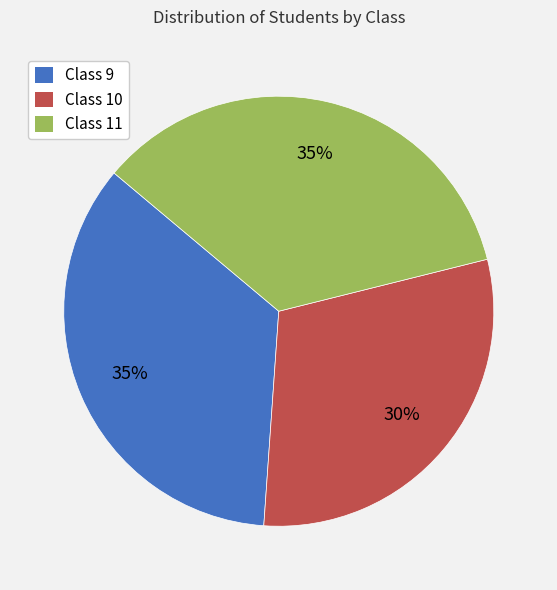

Is it true that Class 9 is 35% of the pie?

True